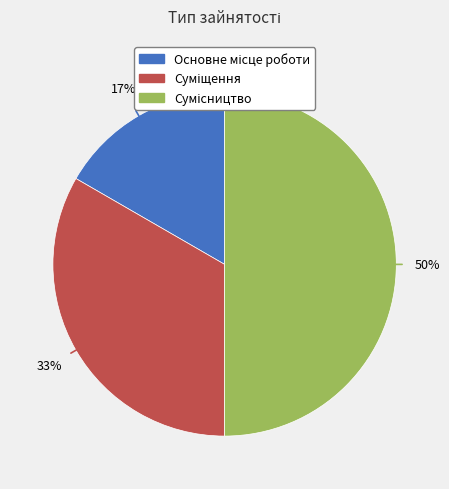

To the nearest percent, what is the average slice percentage?

33%